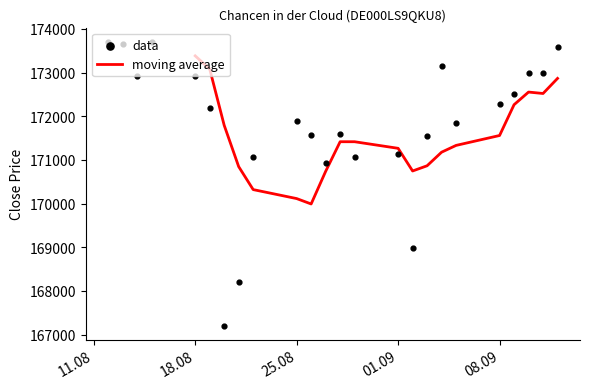

What is the ratio of the value at 12.09.2025 to the value at 19.08.2025?

1.0